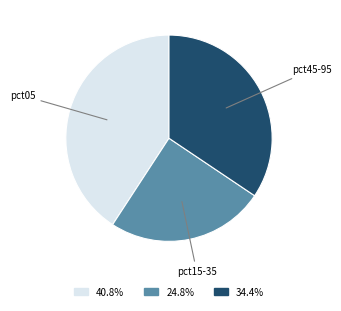

Which category has the smallest portion of the pie?

pct15-35